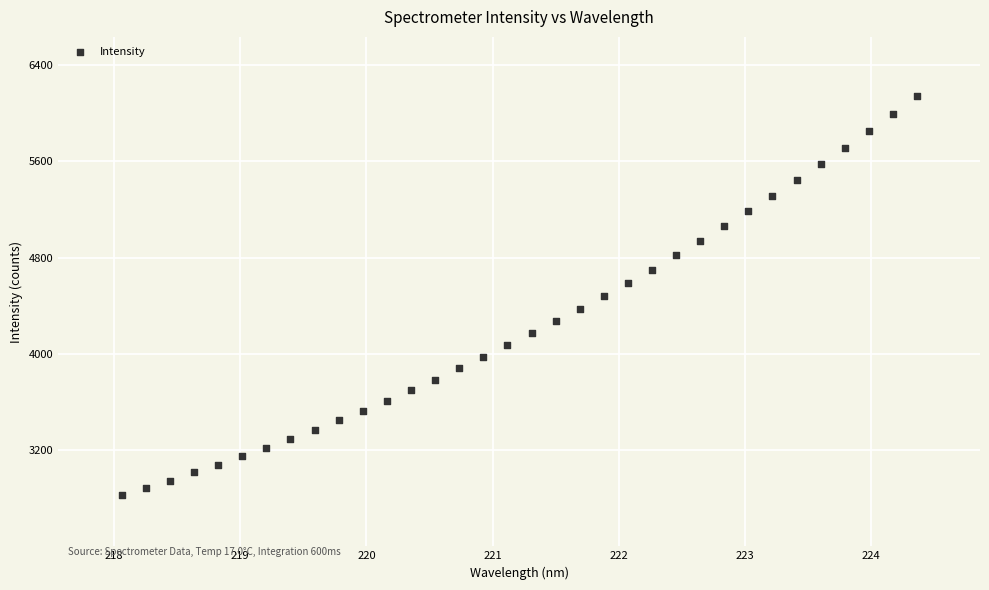

What is the range of X values (max minus min)?

6.3